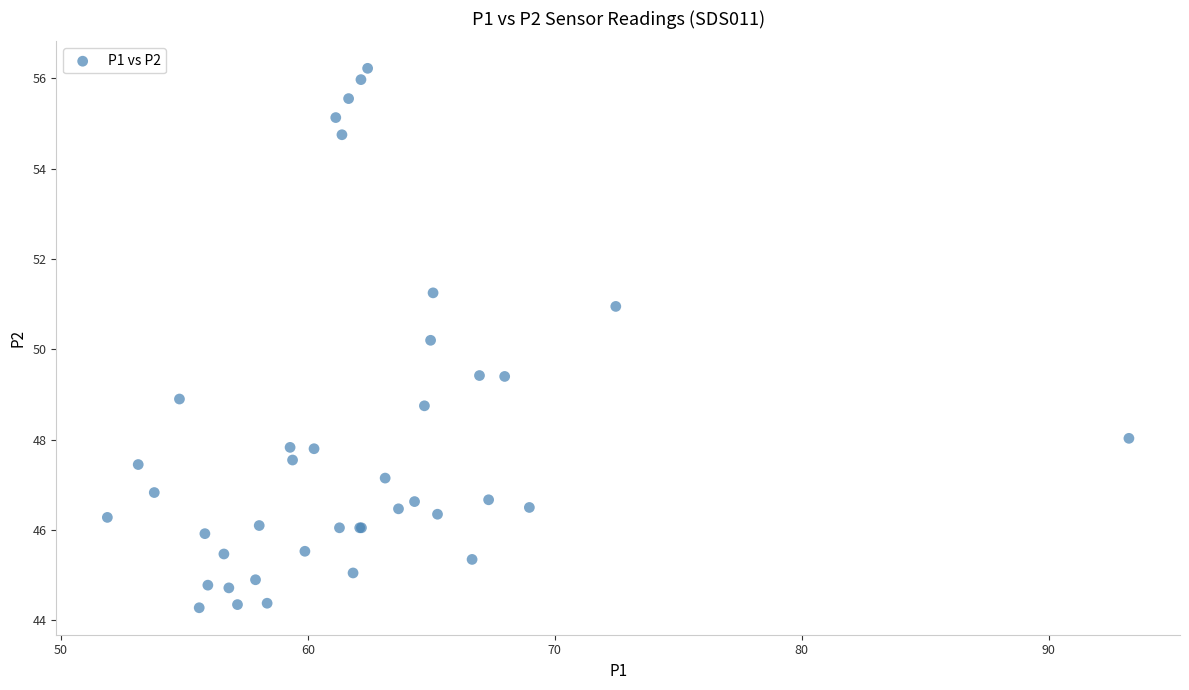

What Y value in the scatter plot is closest to 50?

50.2